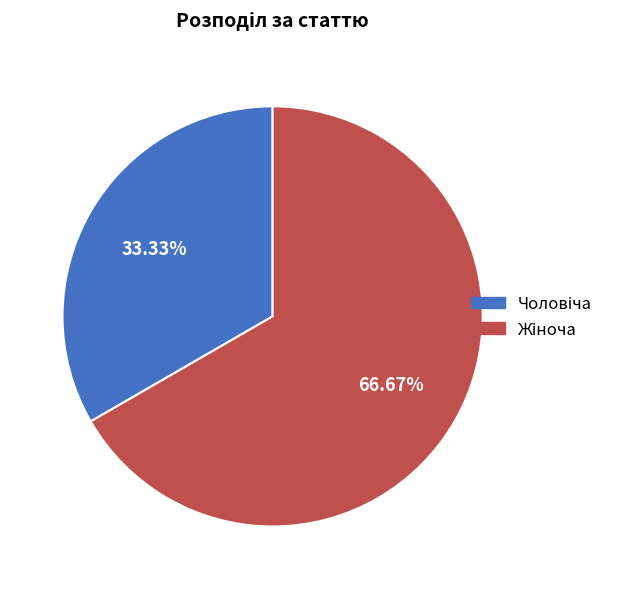

Does any single category account for the majority?

Yes